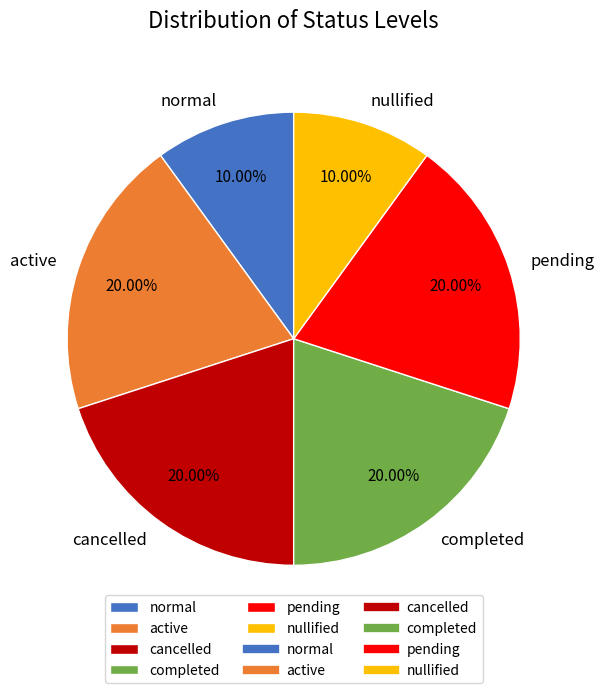

Between nullified and pending, which is larger?

pending